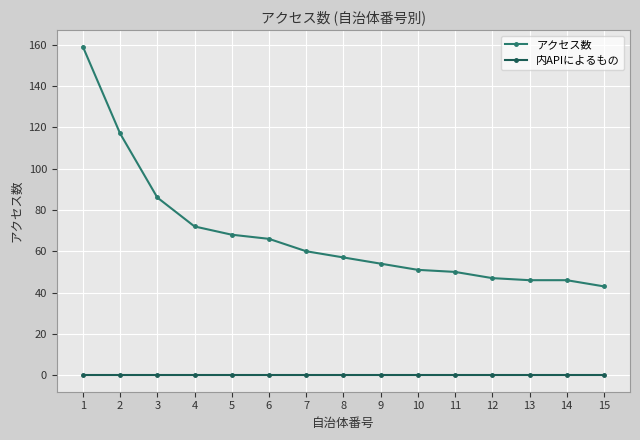

List the series in order of their peak value, highest first.

アクセス数, 内APIによるもの